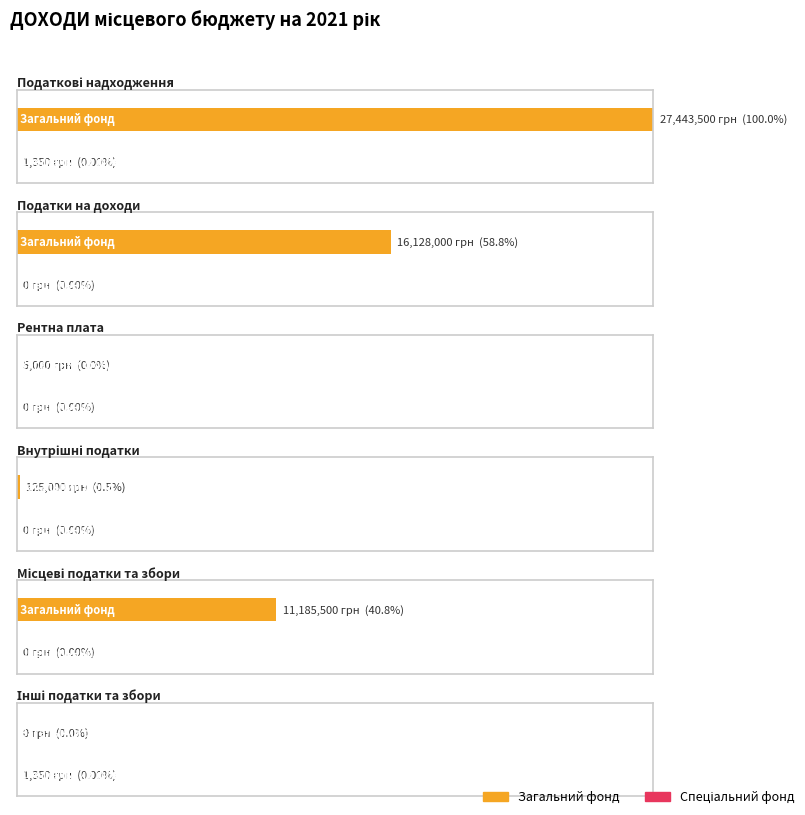

Which series has the largest total across all categories?

Загальний фонд